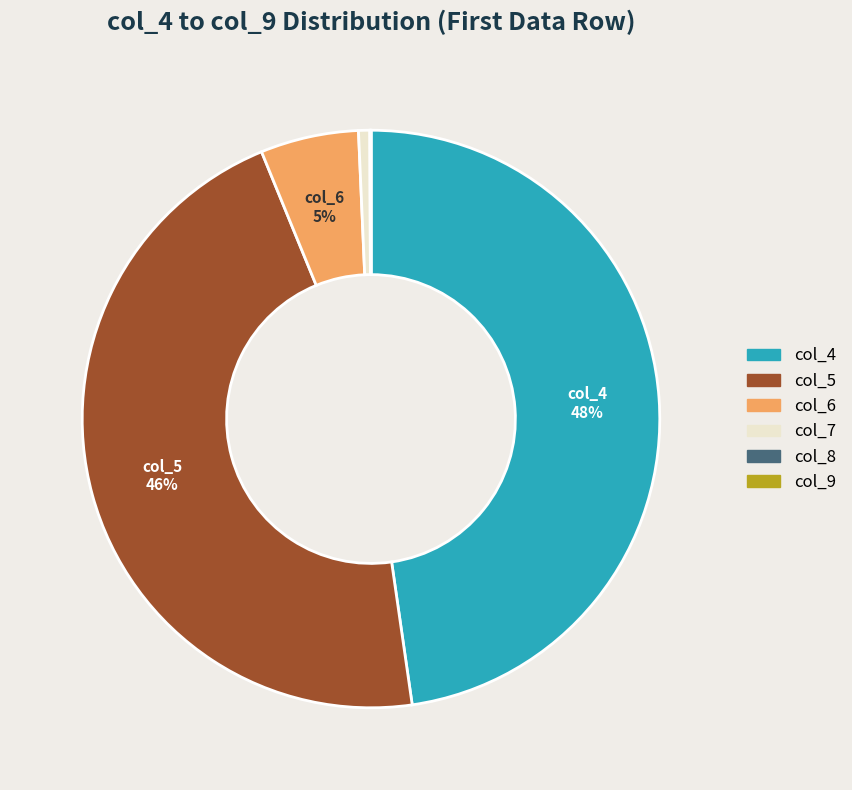

The col_5 slice represents 55% of the pie. True or false?

False